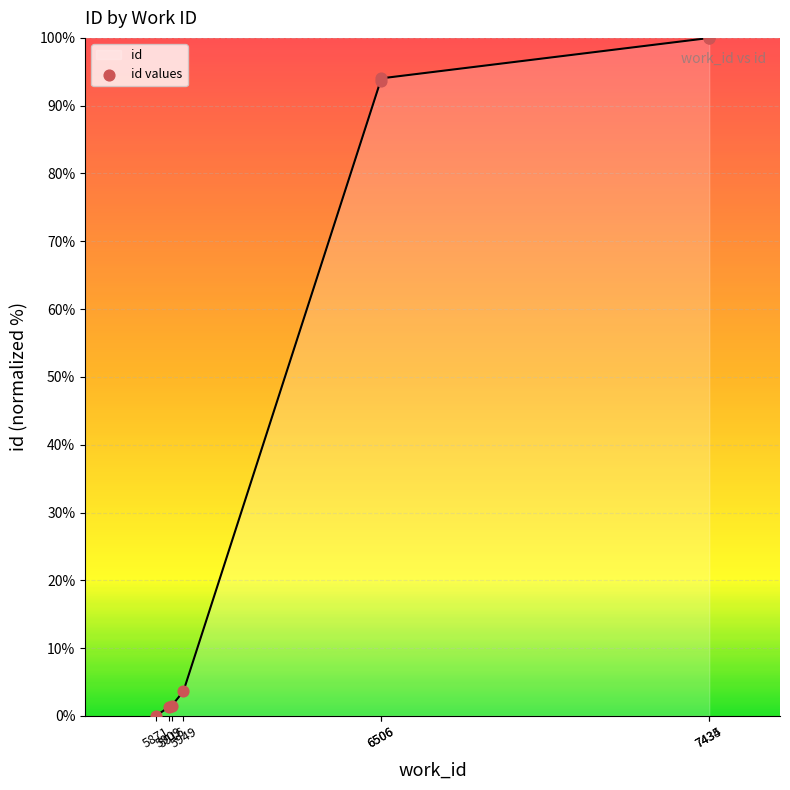

What are all the series names shown in the legend?

id, id values